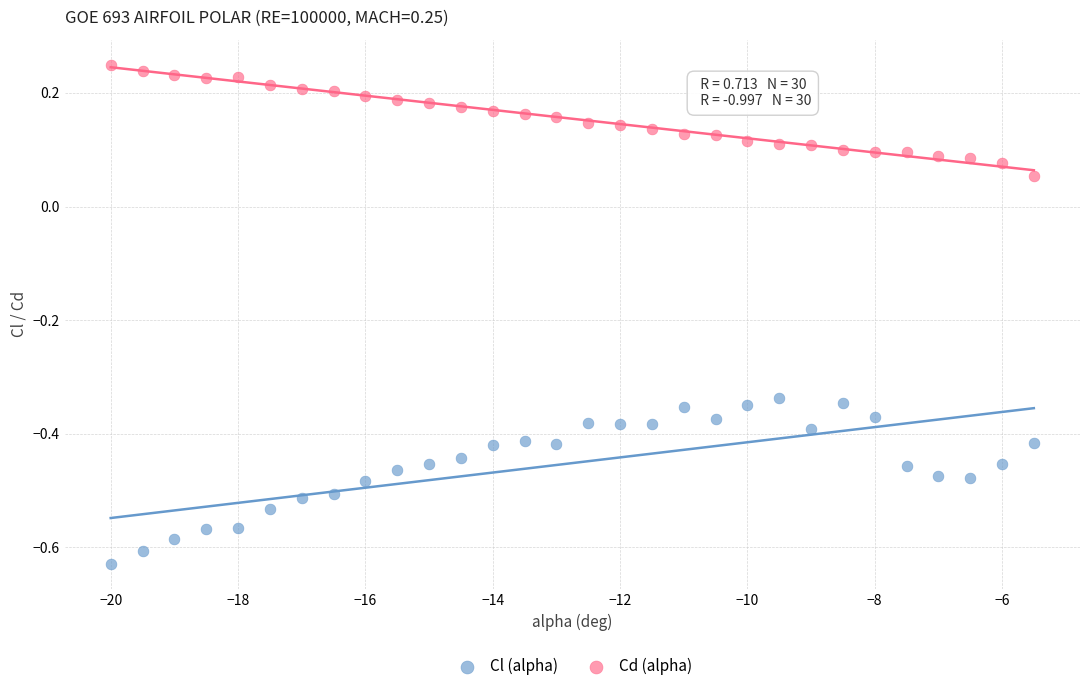

Which series reaches the maximum Y coordinate?

Cd (alpha)